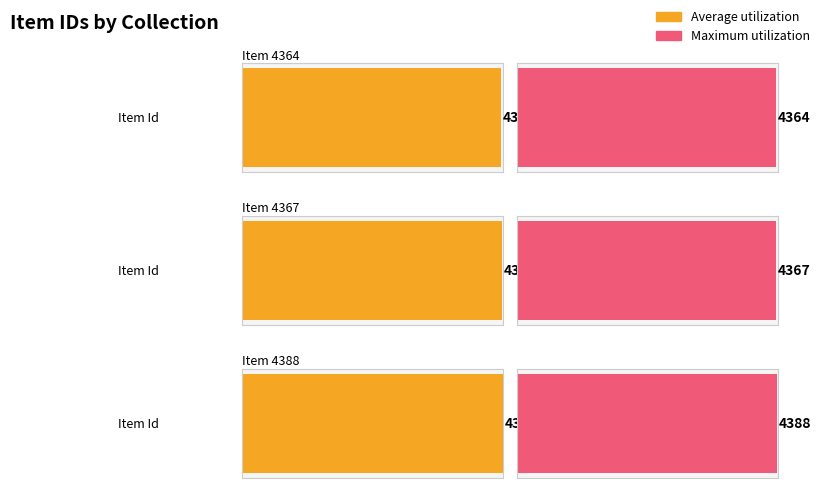

Rank the categories by Average utilization value from highest to lowest.

Item 4388, Item 4367, Item 4364